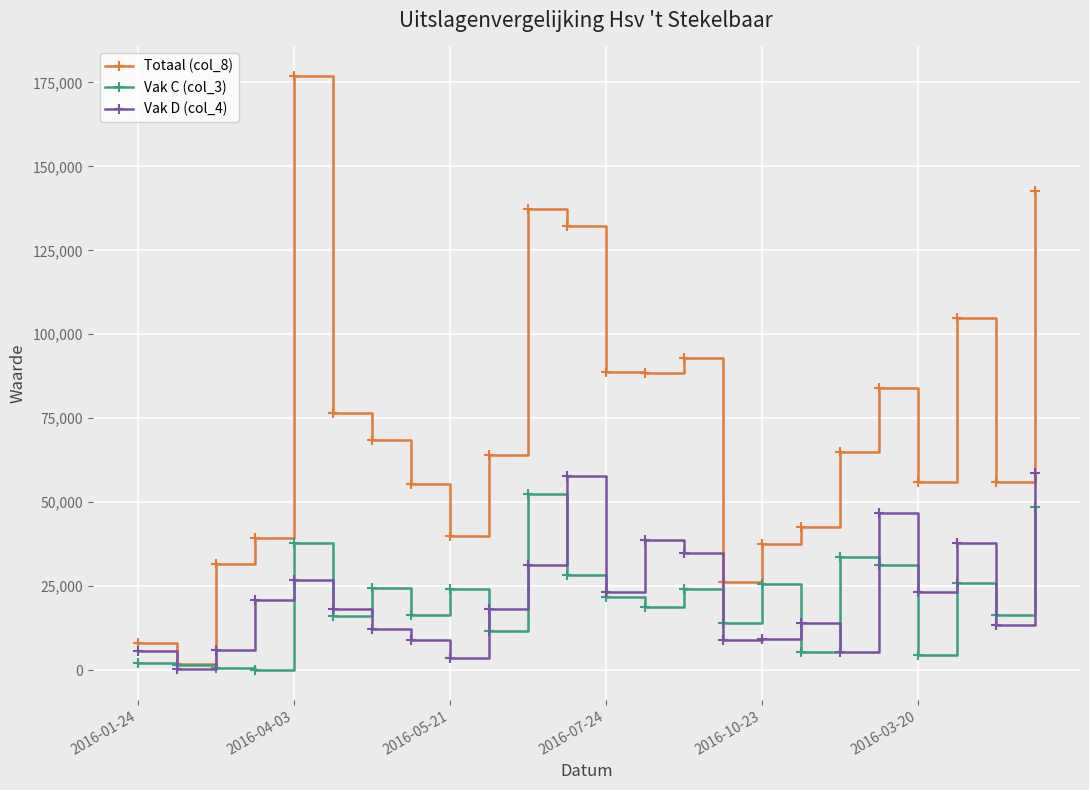

Which series has the largest total across all categories?

Totaal (col_8)